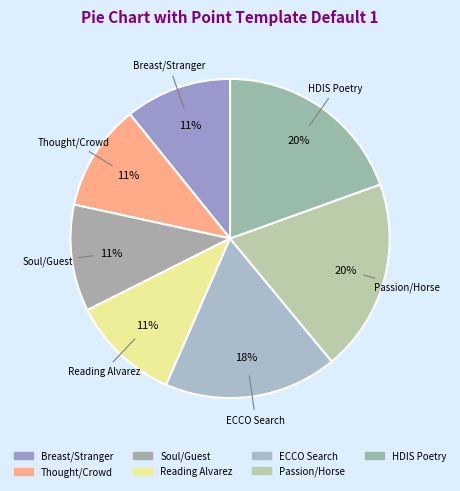

How many slices are in this pie chart?

7